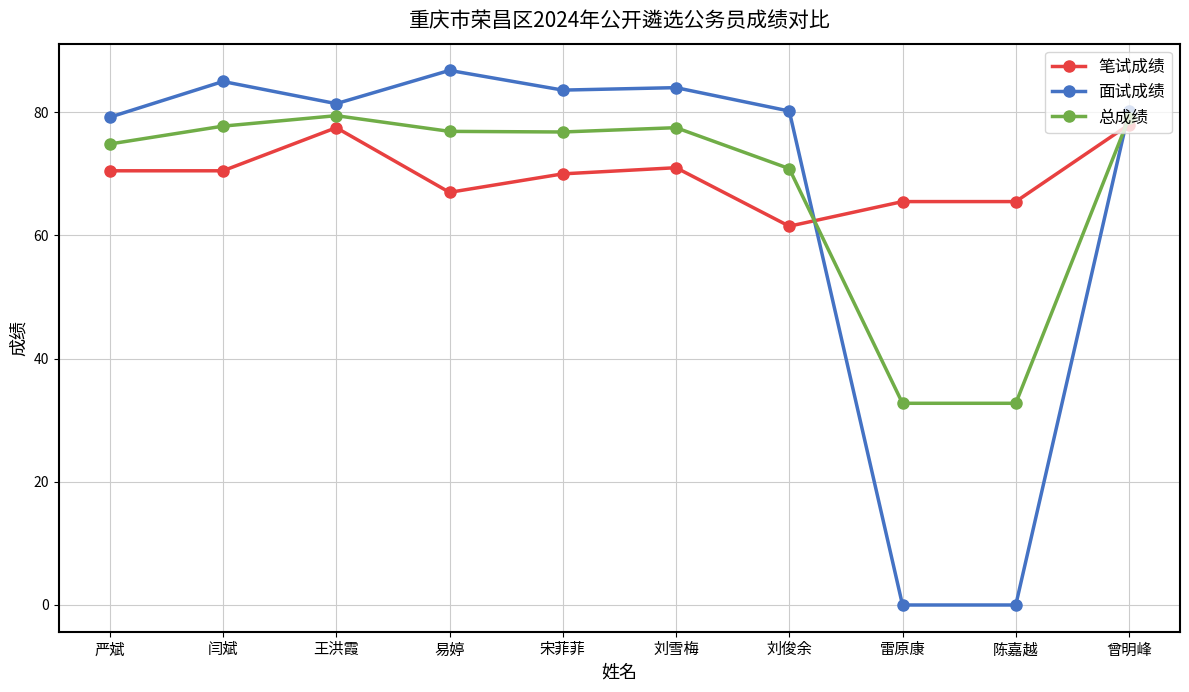

What is the difference between the second highest and second lowest values in the 面试成绩 series?

85.0